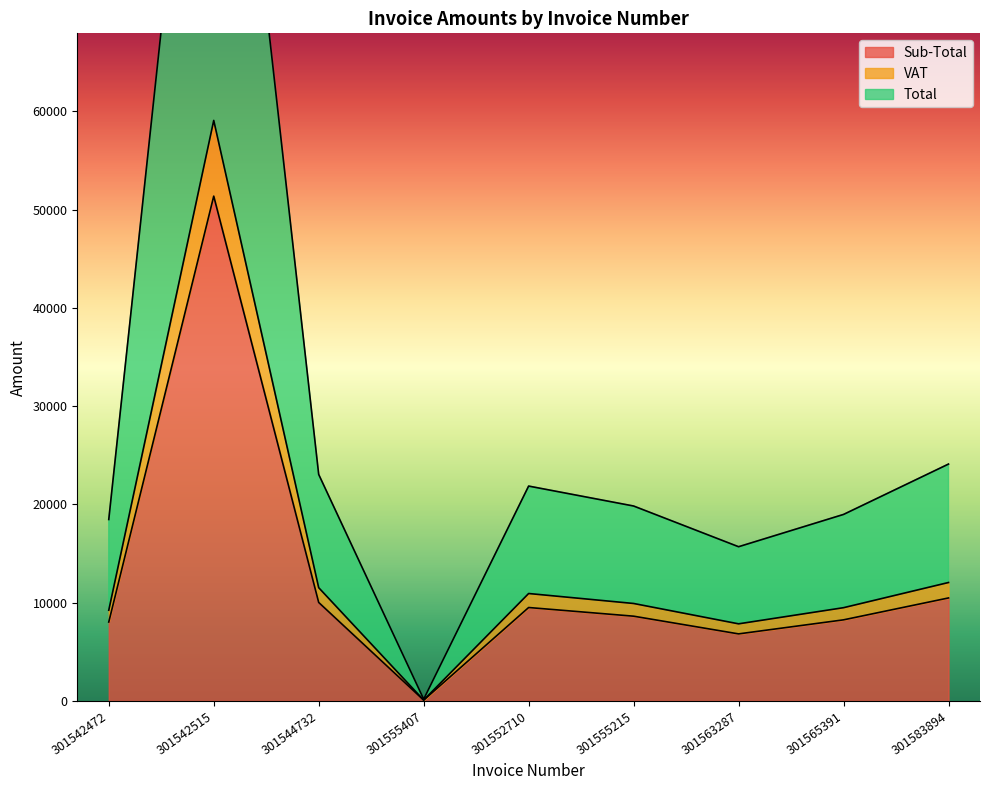

What is the sum of all Sub-Total values?

113207.8